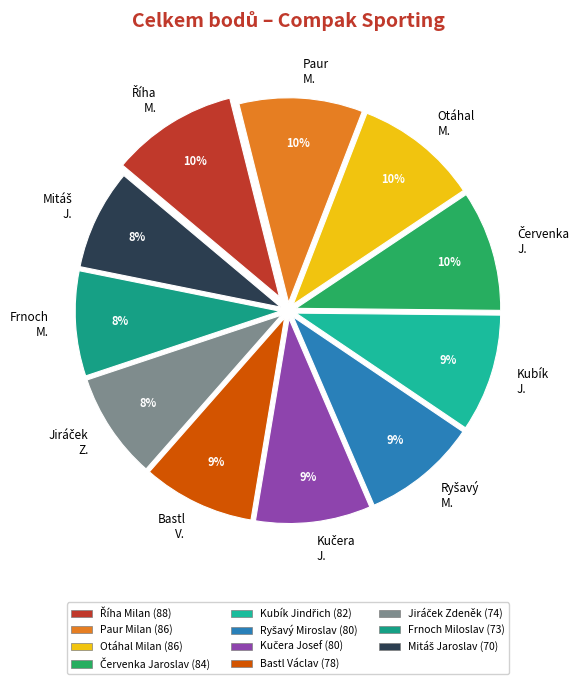

To the nearest percent, what is the difference between the largest and smallest slice percentages?

2%